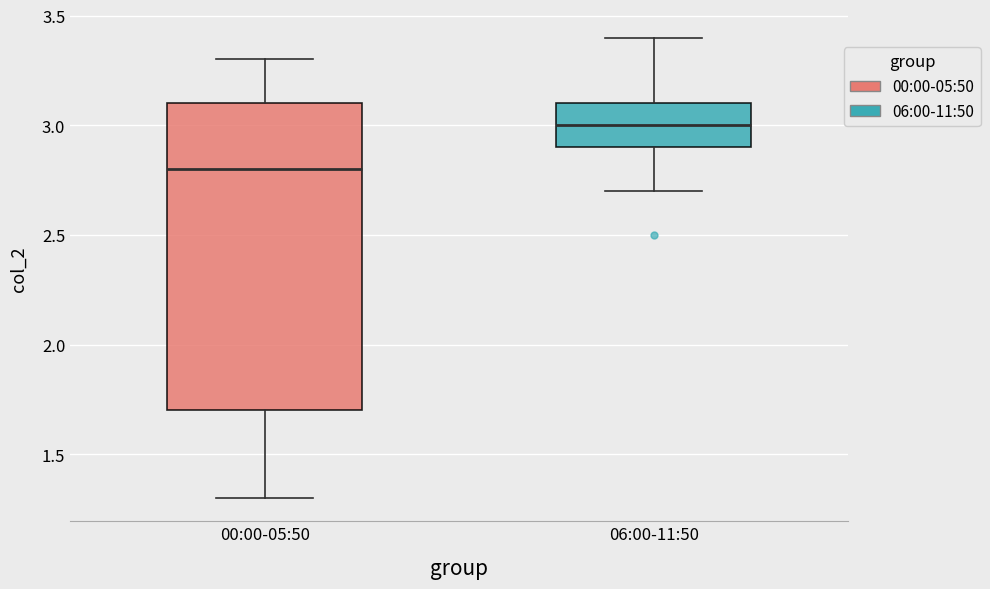

Reading left to right, transcribe this box plot: for each box, give where its median line is, the range the box spans, and where its two whiskers end, as read against the y-axis. The values are not printed on the chart, so give them approximately, as read against the axis.

00:00-05:50: median 2.8, box 1.7 to 3.1, whiskers 1.3 to 3.3
06:00-11:50: median 3.0, box 2.9 to 3.1, whiskers 2.7 to 3.4